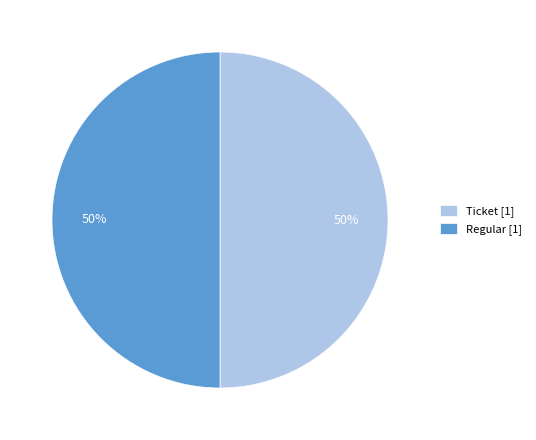

Is it true that Ticket is 14% of the pie?

False